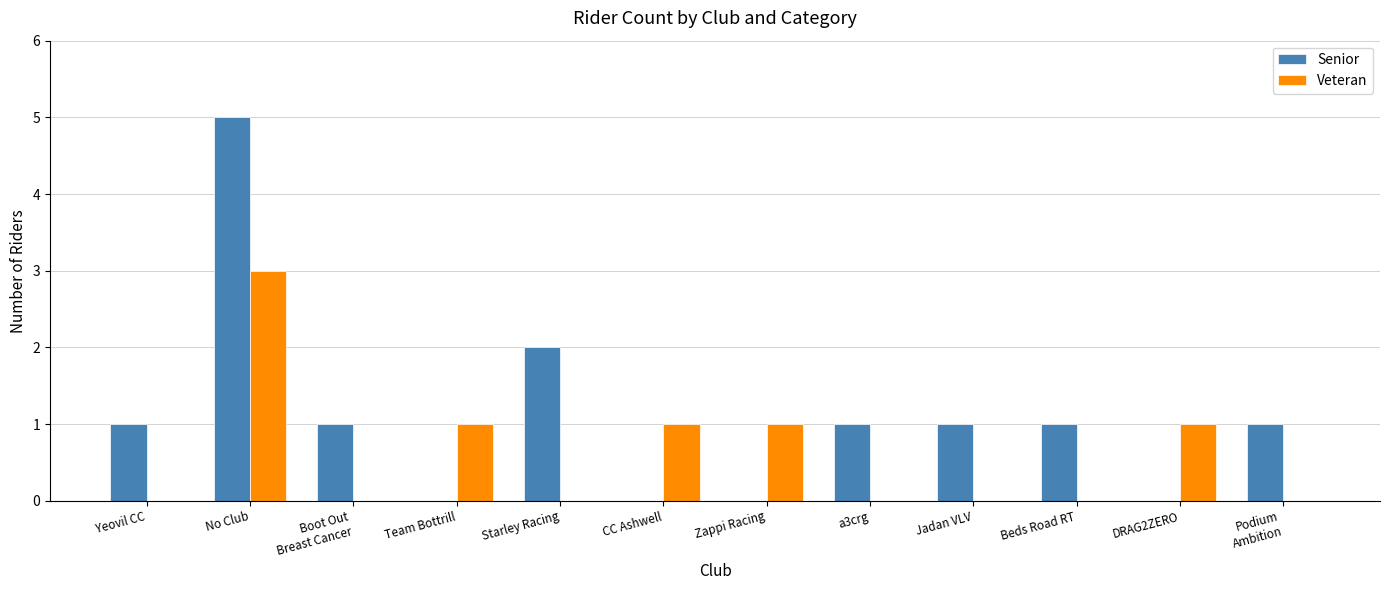

Which category has the highest value in the Veteran series?

No Club